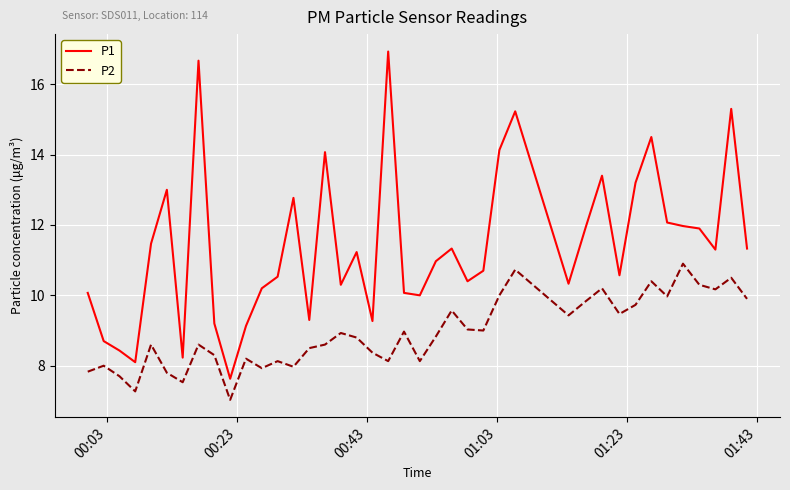

In P2, how many points are higher than both neighbors (excluding endpoints)?

13